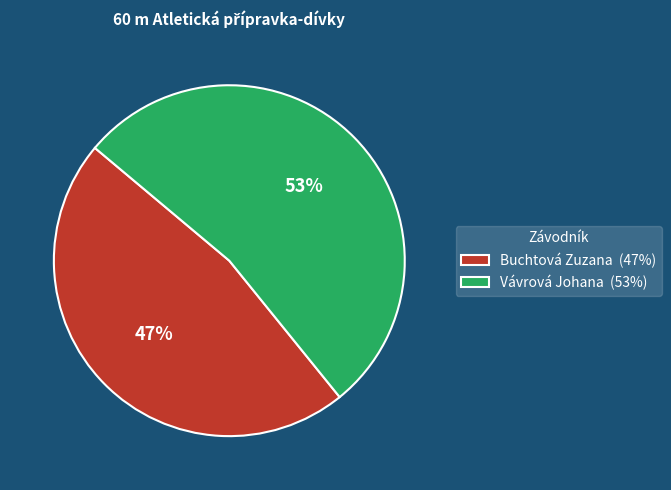

Does Buchtová Zuzana represent more than half of the total?

No